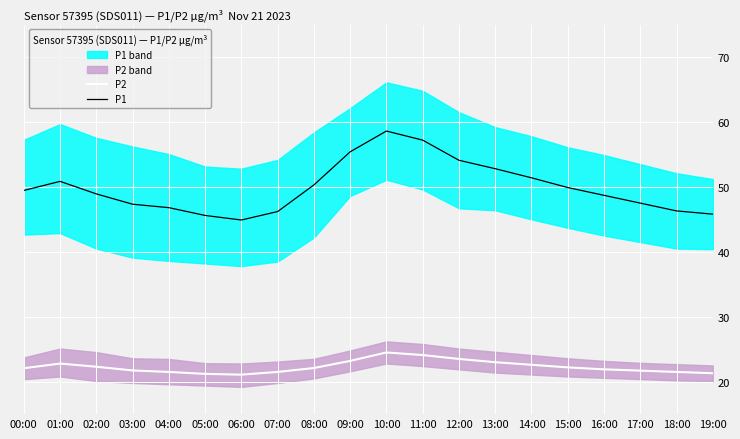

Which series has the largest range (max minus min)?

P1